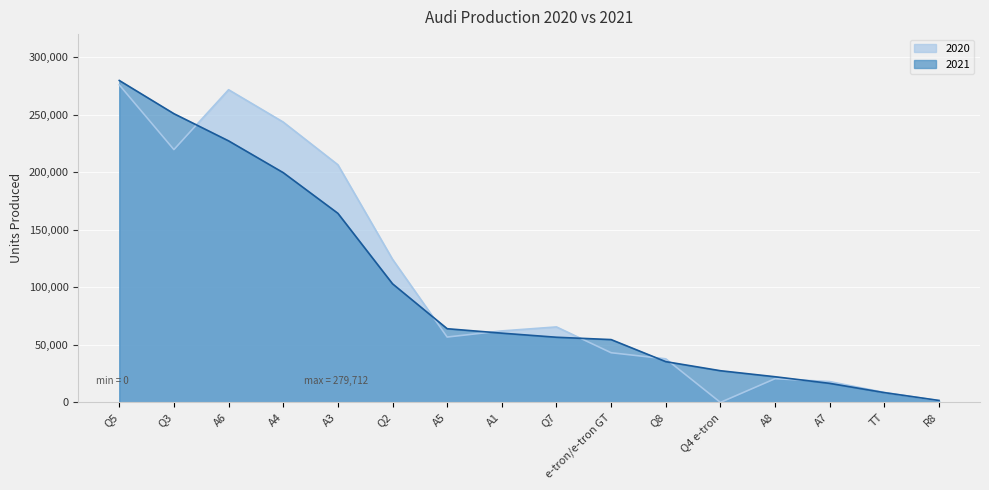

True or false: 2020 has a value of 206482 at A3.

True